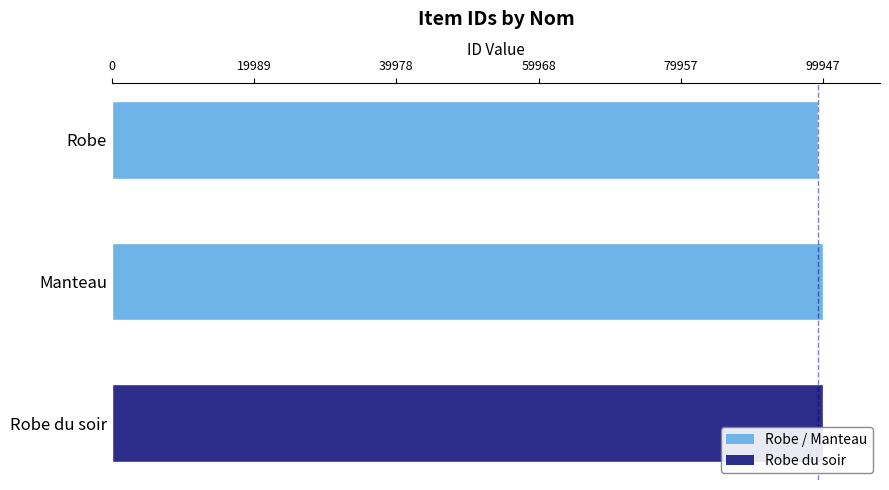

How many bars are there in total?

3